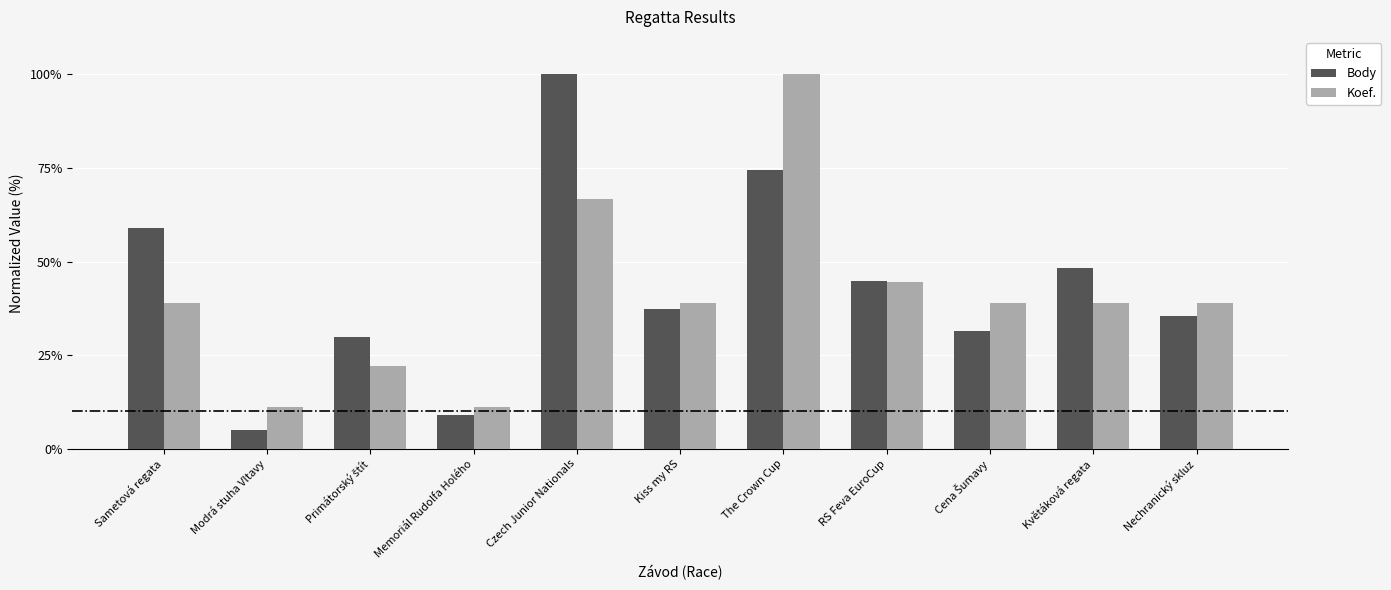

Reading left to right, extract all data points from this chart.

Body: 59.1	5.1	29.8	9.0	100.0	37.4	74.4	44.7	31.5	48.4	35.5
Koef.: 38.9	11.1	22.2	11.1	66.7	38.9	100.0	44.4	38.9	38.9	38.9